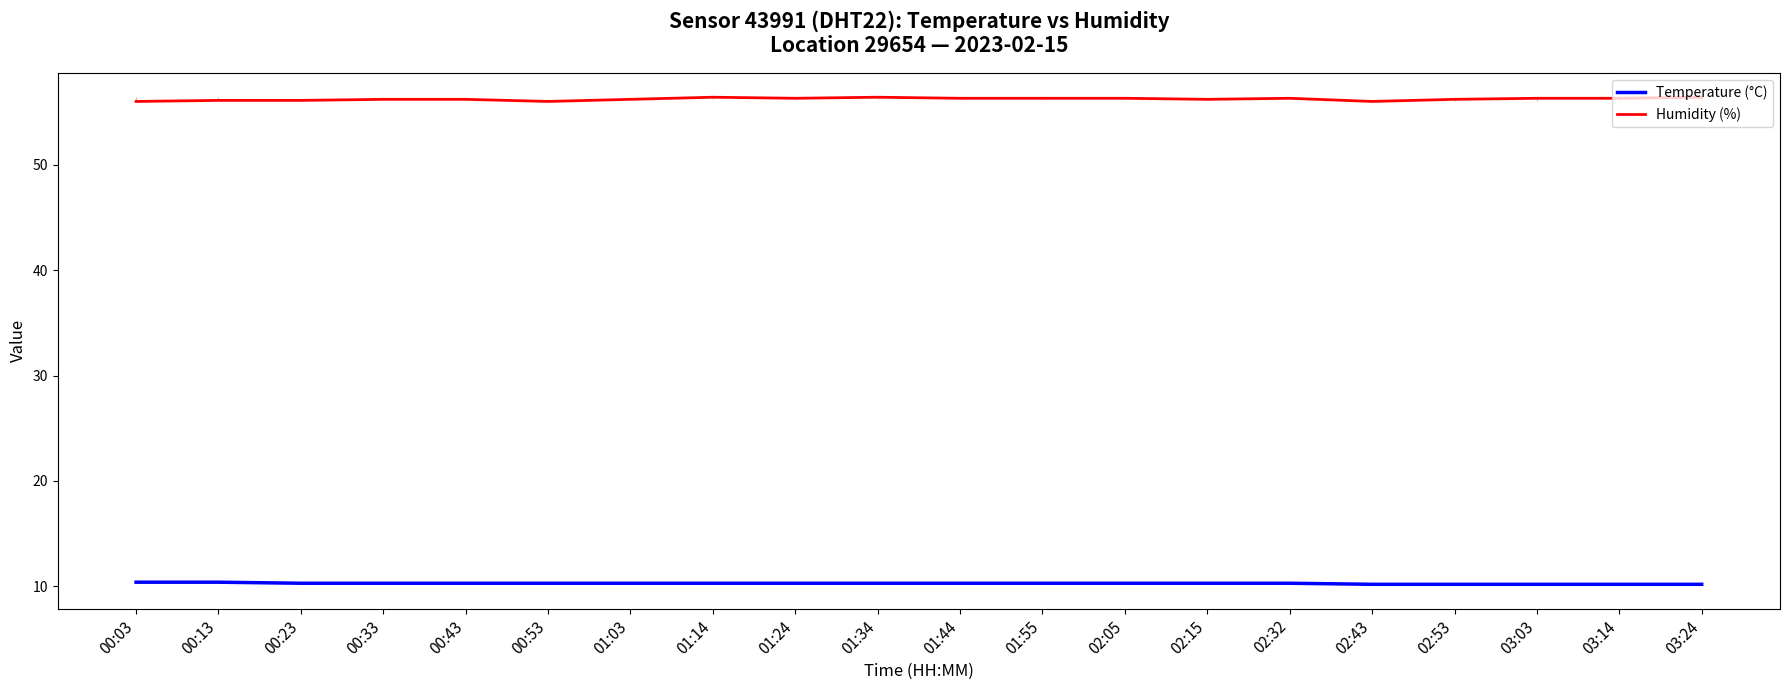

The value of Humidity (%) at 00:33 is 56.2. True or false?

True